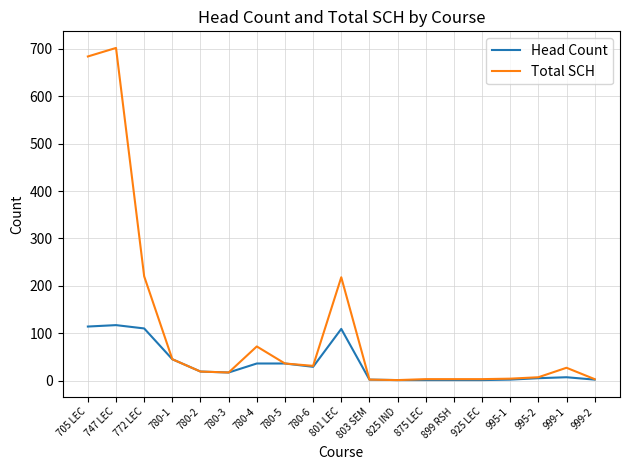

What is the sum of all Total SCH values?

2097